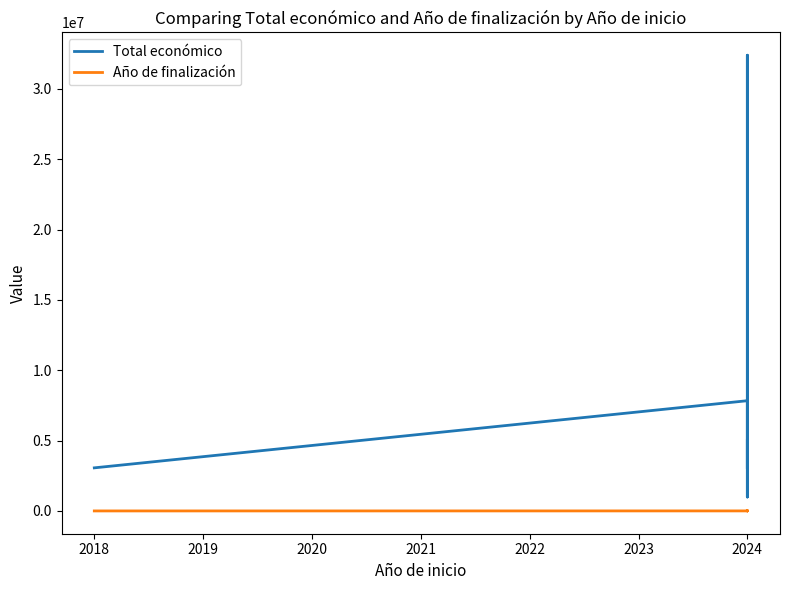

What is the total value across all series at 2024?

4999555